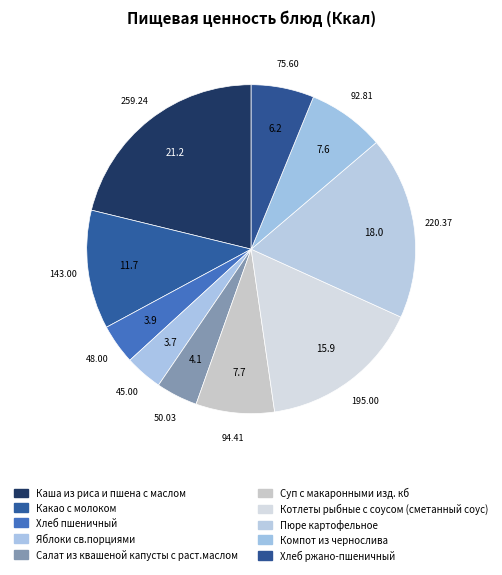

What is the change in value from Салат из квашеной капусты с раст.маслом to Компот из чернослива?

+42.8